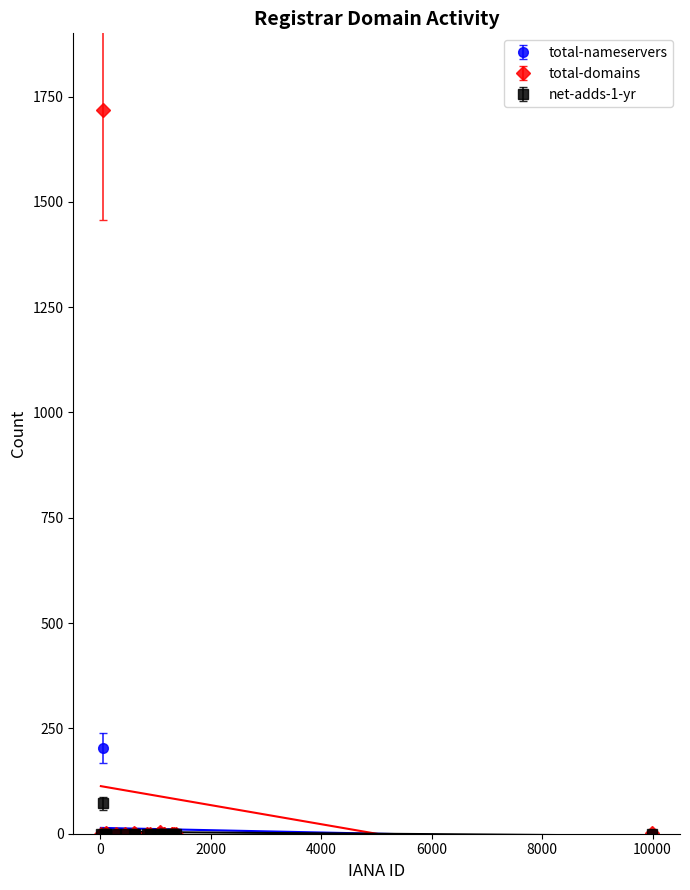

Which series has the largest total across all categories?

total-domains